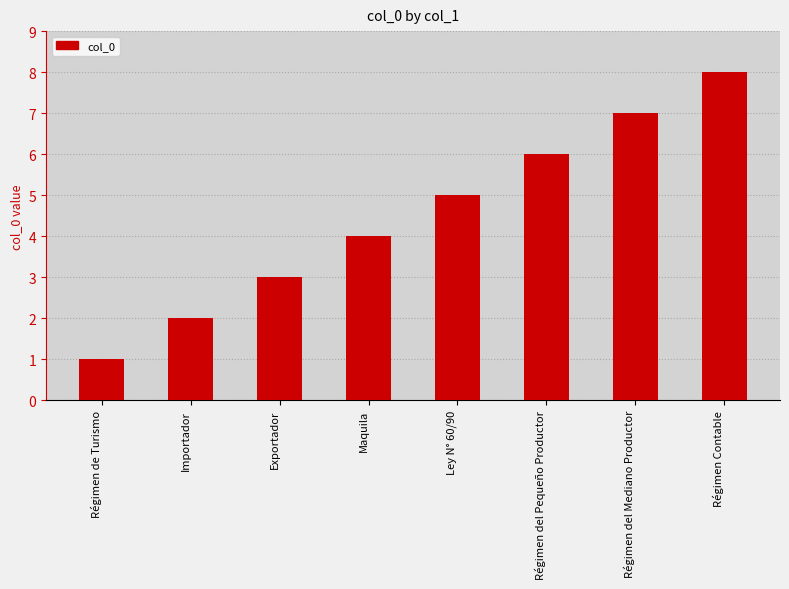

Which category has the lowest value across all series?

Régimen de Turismo